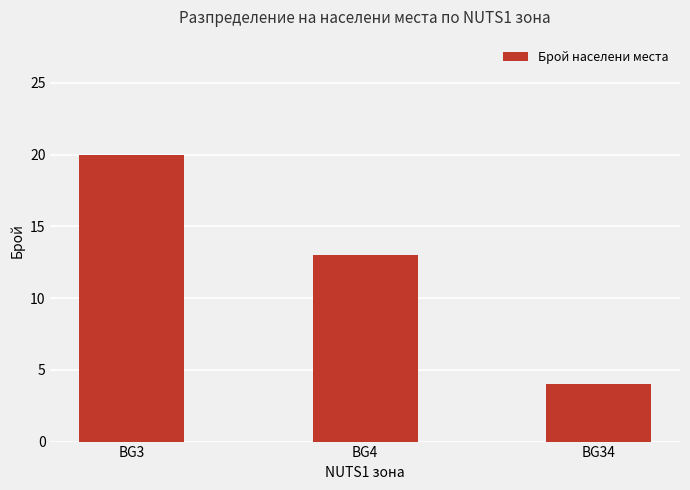

Rank the categories by value from lowest to highest.

BG34, BG4, BG3